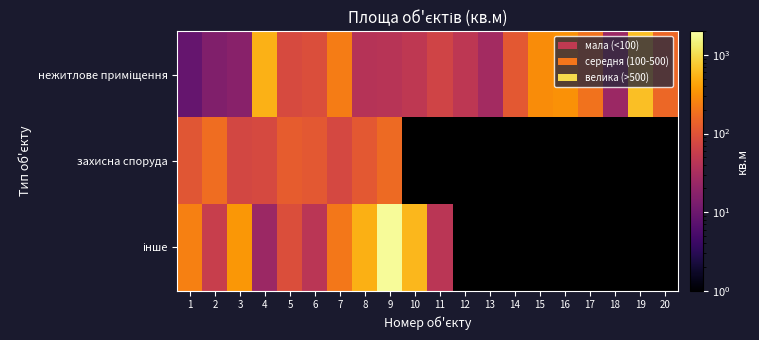

Which category has the lowest value across all series?

1